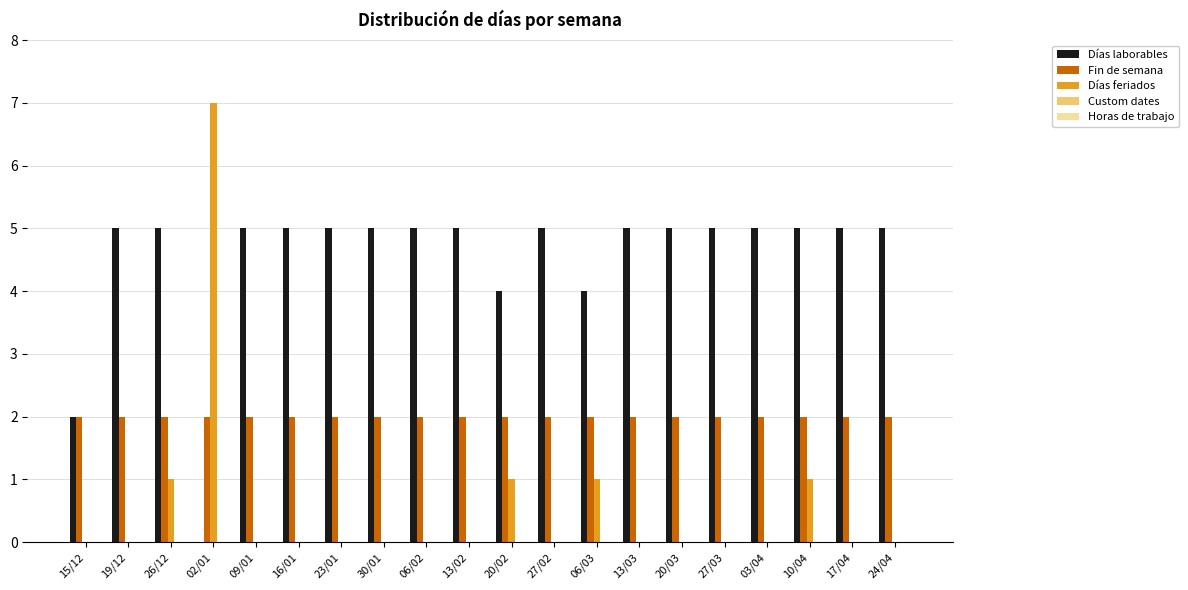

Is it true that Días feriados equals 0 at 17/04?

True